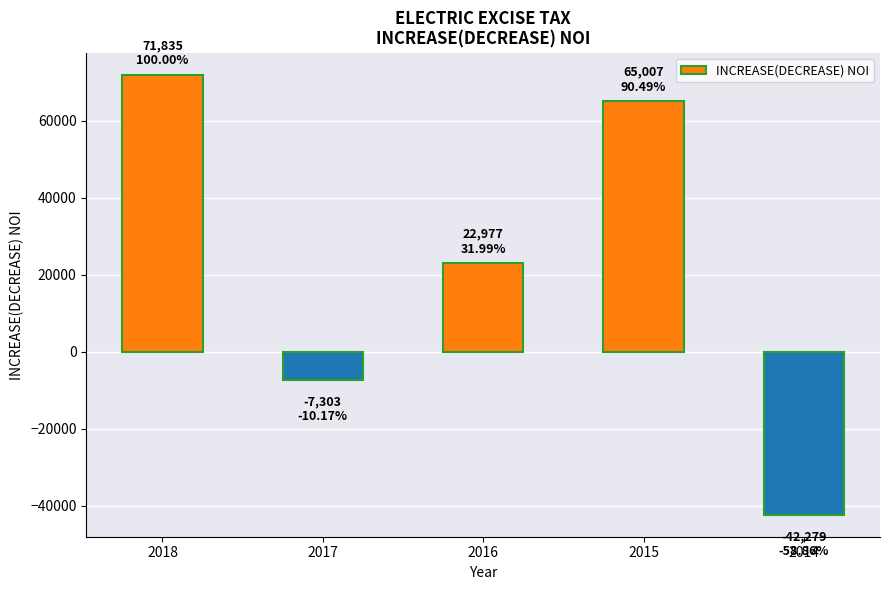

What is the change in value from 2018 to 2014?

-114114.3